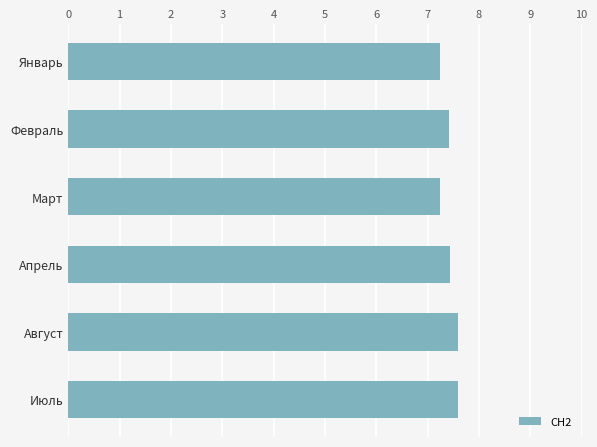

True or false: the data shows 7.2 at Январь.

True